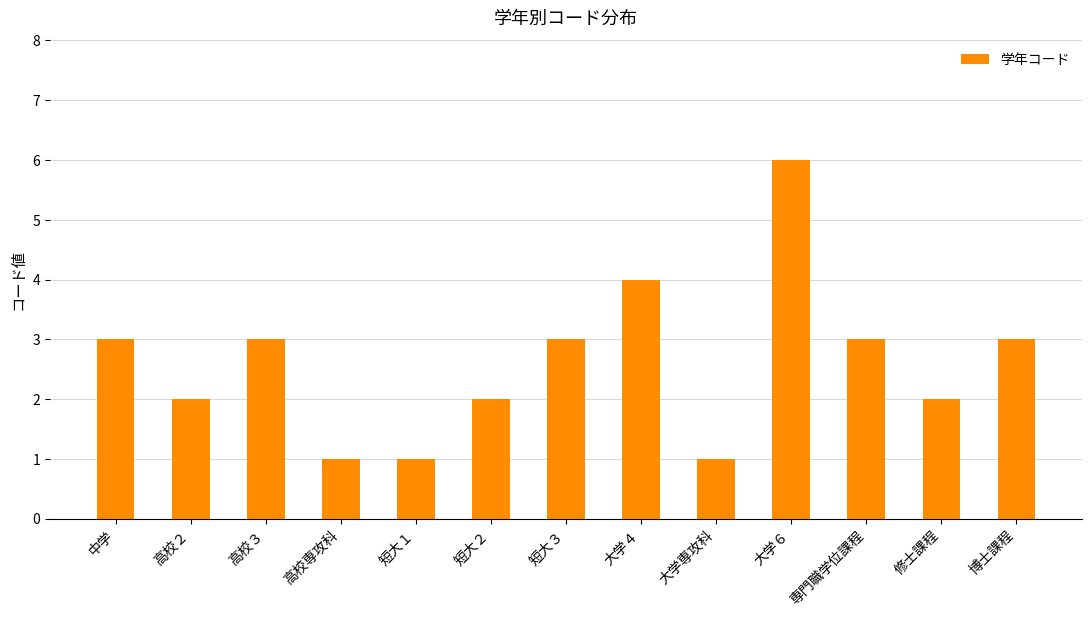

What is the value of the 9th bar from the left?

1